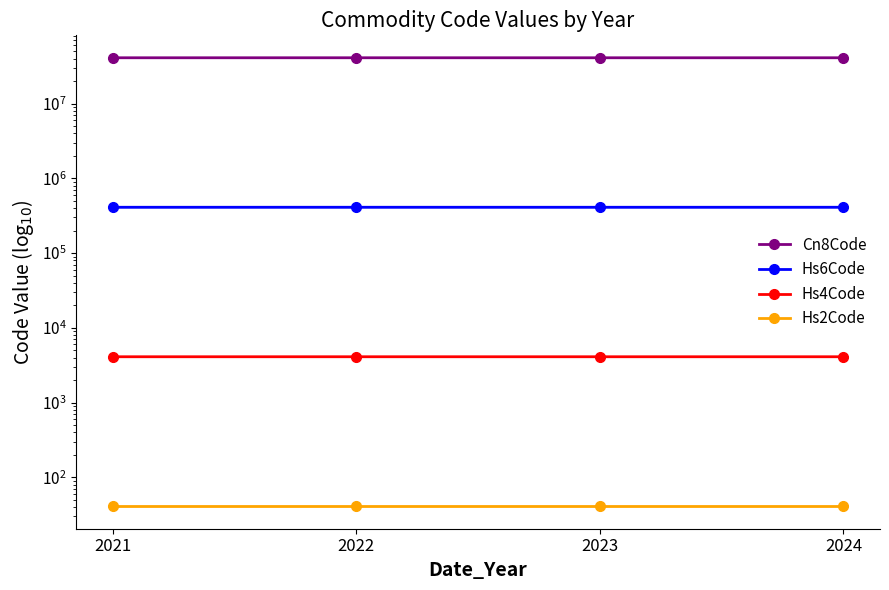

At how many categories does at least one series exceed 31983160?

4